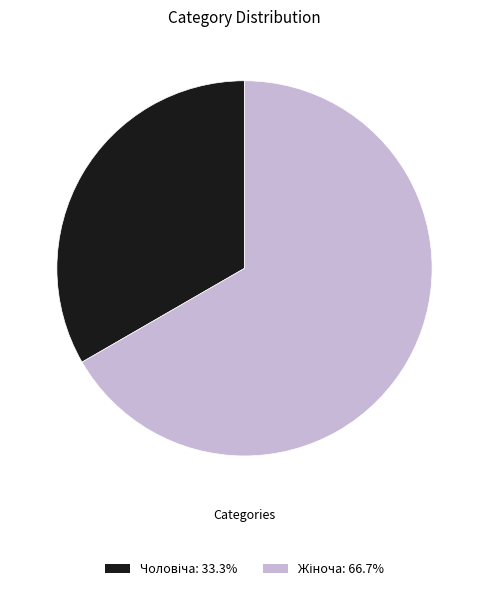

Is there a majority slice in this chart?

Yes